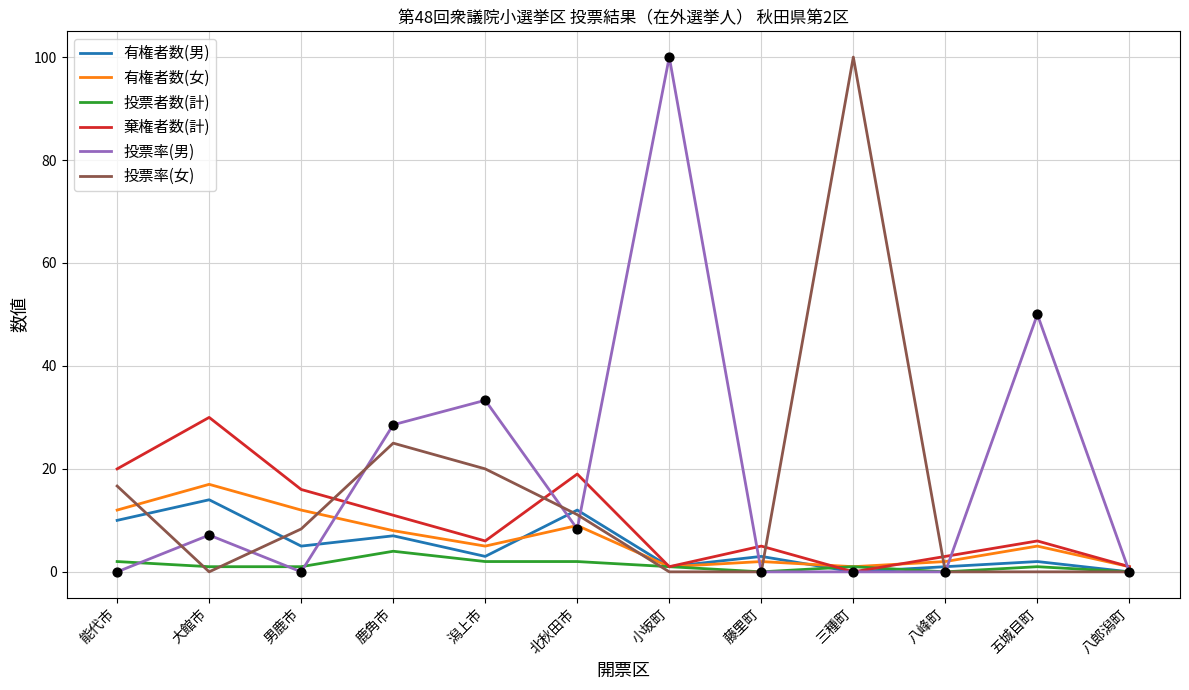

Is the value of 棄権者数(計) at 能代市 greater than the value of 投票率(男) at 大館市?

Yes